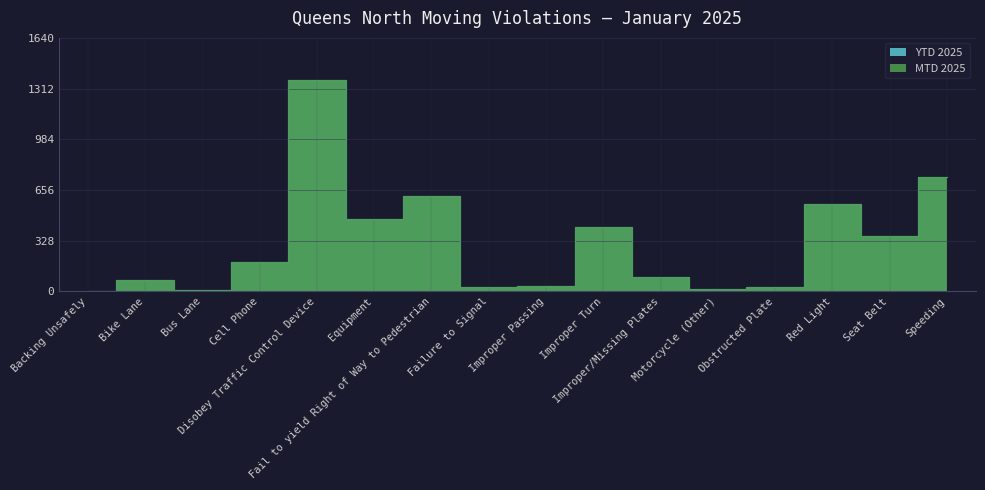

What is the minimum value for MTD 2025?

2